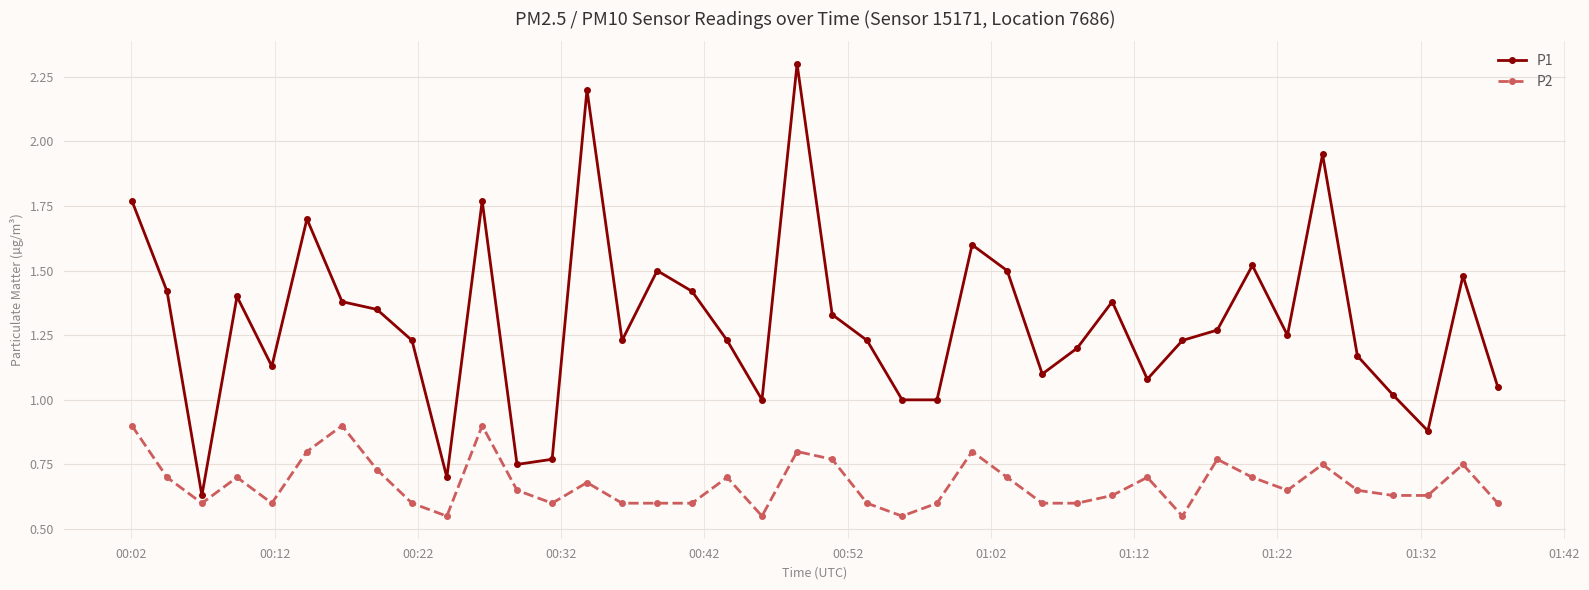

Which series has the widest spread of values?

P1